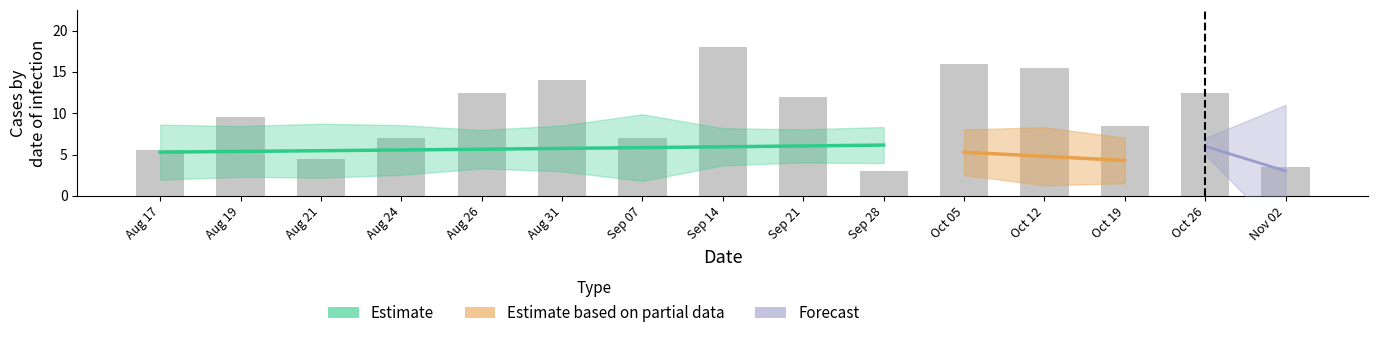

What is the maximum value shown in the chart?

18.0